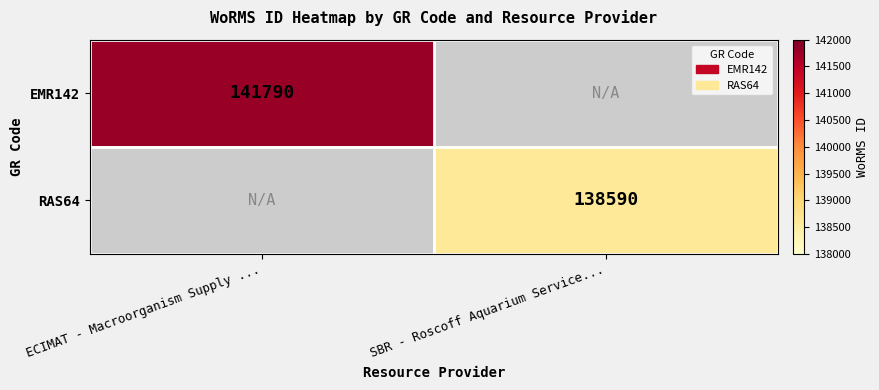

True or false: RAS64 has a value of 138590 at SBR - Roscoff Aquarium Service....

True